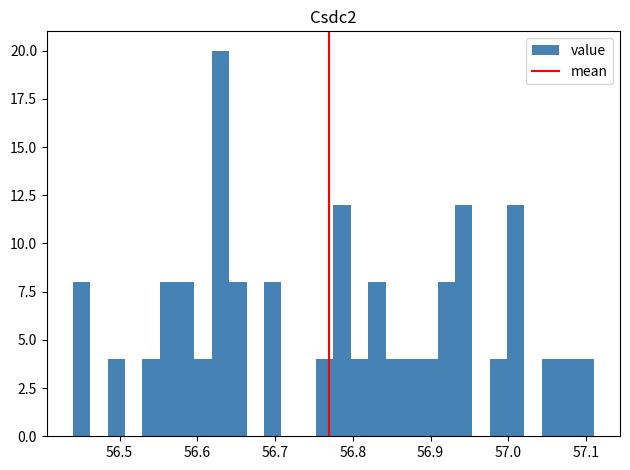

Read against the x-axis, roughly where is the centre of the tallest bar?

56.63